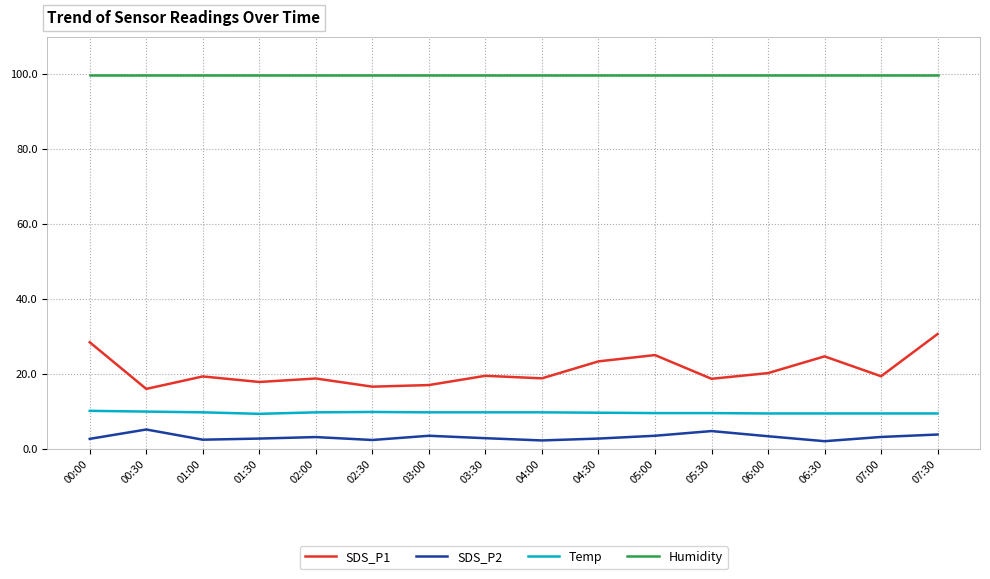

What is the total value across all series at 01:30?

130.0